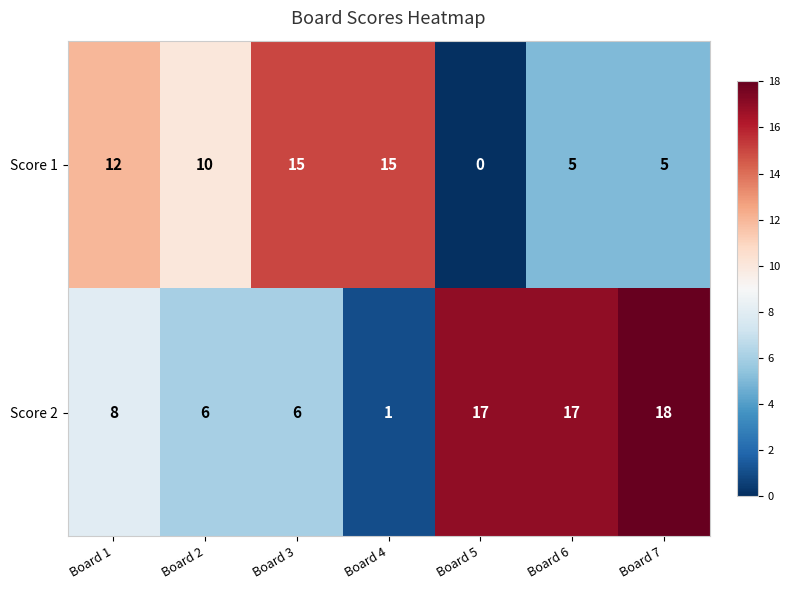

What is the total value across all series at Board 6?

22